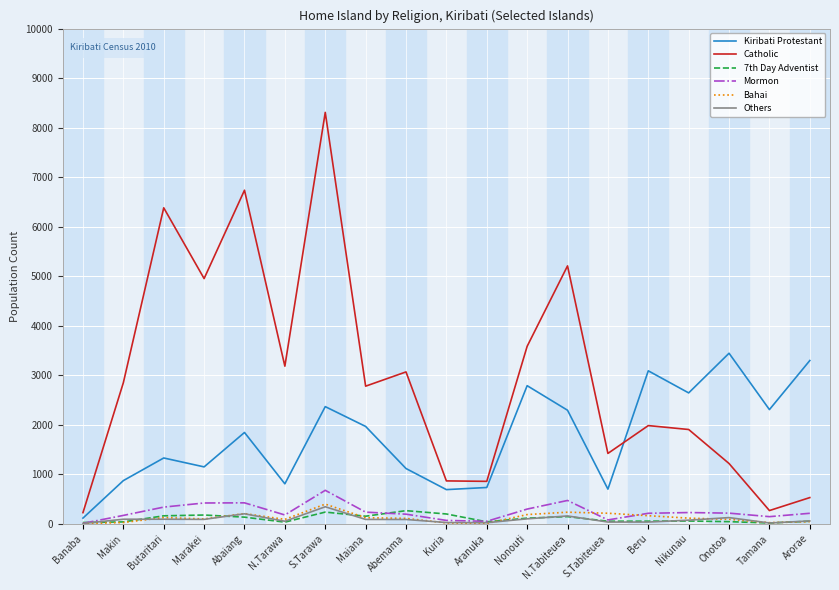

What is the minimum value for Bahai?

2